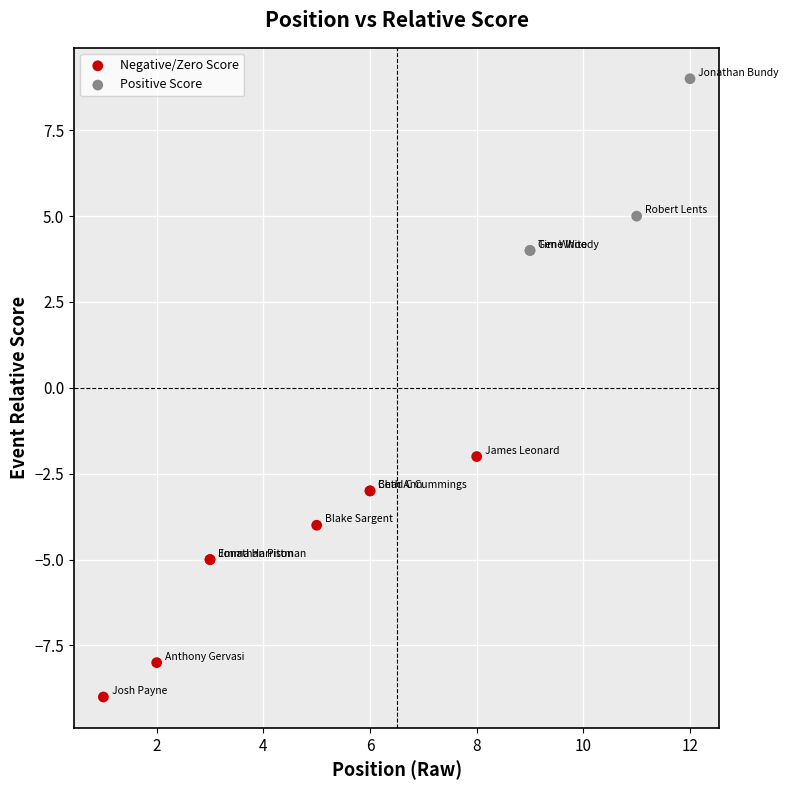

Which series reaches the maximum Y coordinate?

Positive Score